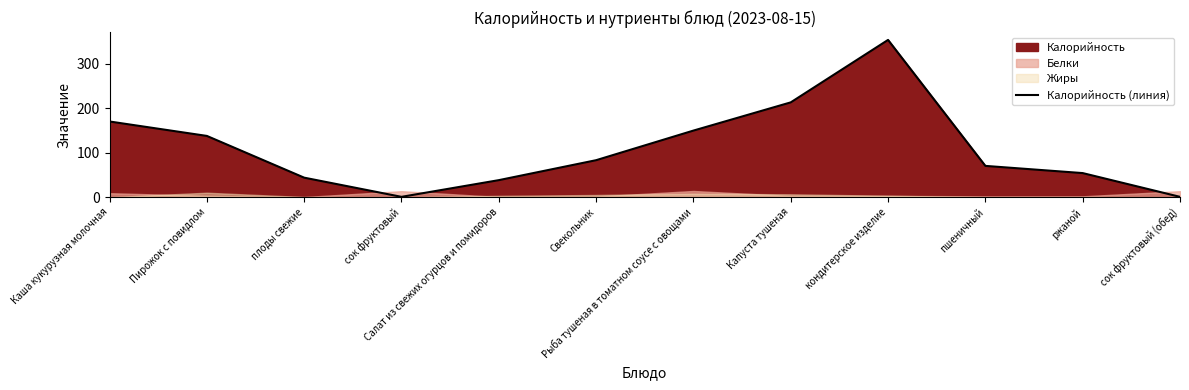

Where is the first local minimum?

сок фруктовый